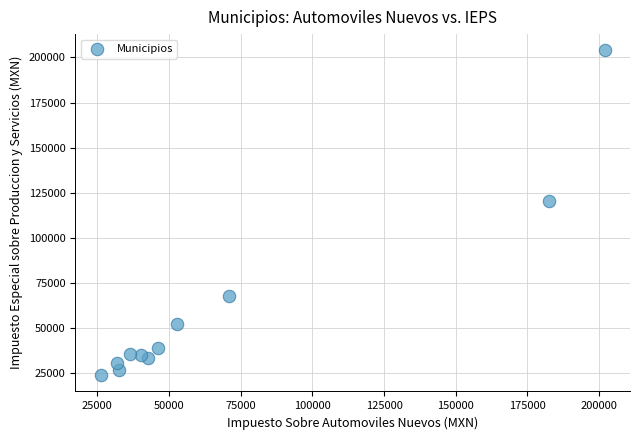

What is the range of Y values (max minus min)?

179955.7